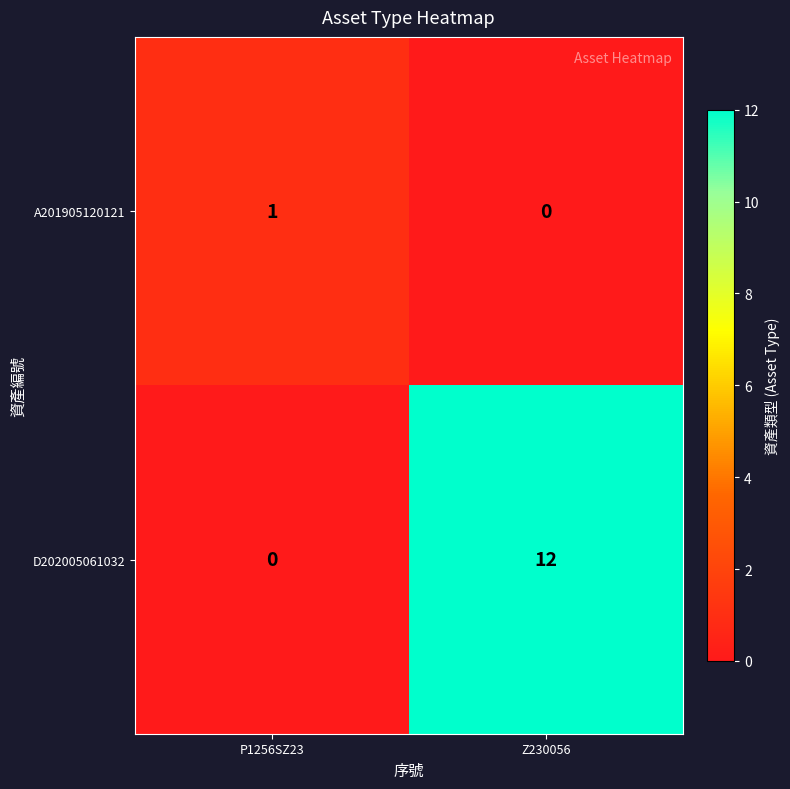

List the series in order of their overall mean, highest first.

D202005061032, A201905120121